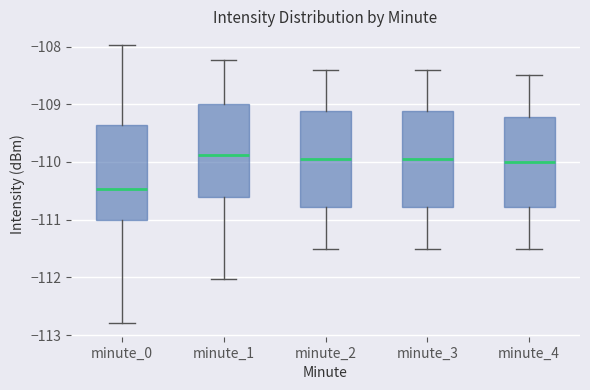

Where does the upper whisker of the box for minute_2 end on the y-axis? The values are not printed on the chart, so give them approximately, as read against the axis.

-108.4